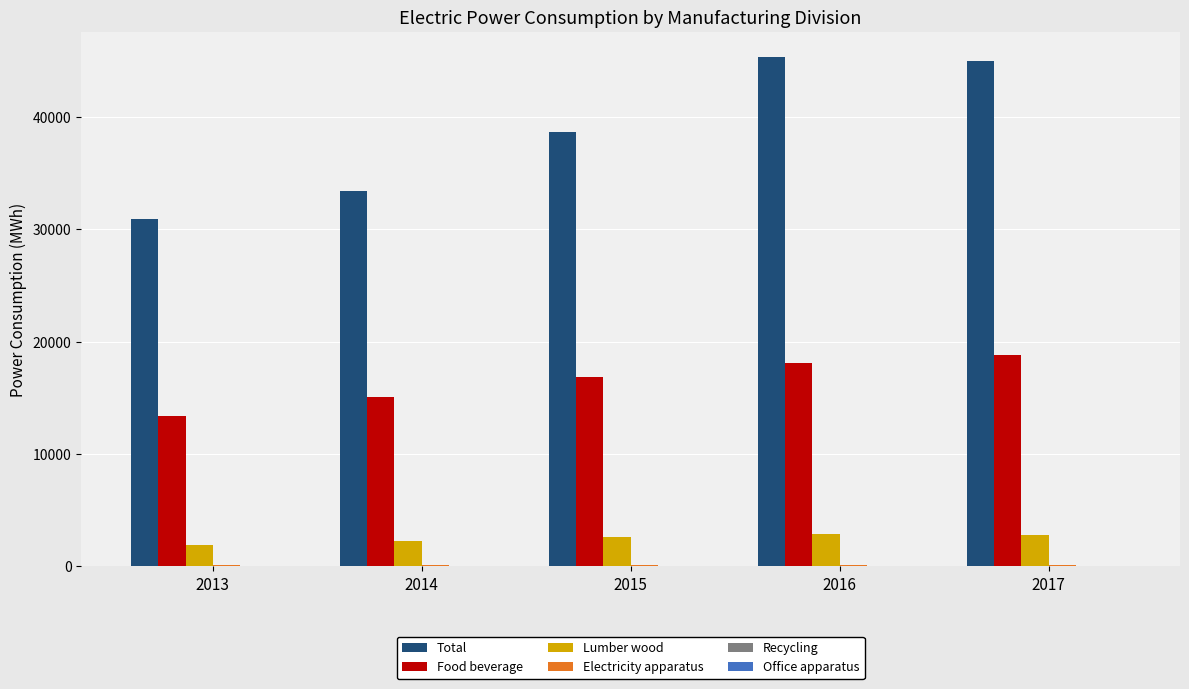

What is the maximum value shown in the chart?

45304